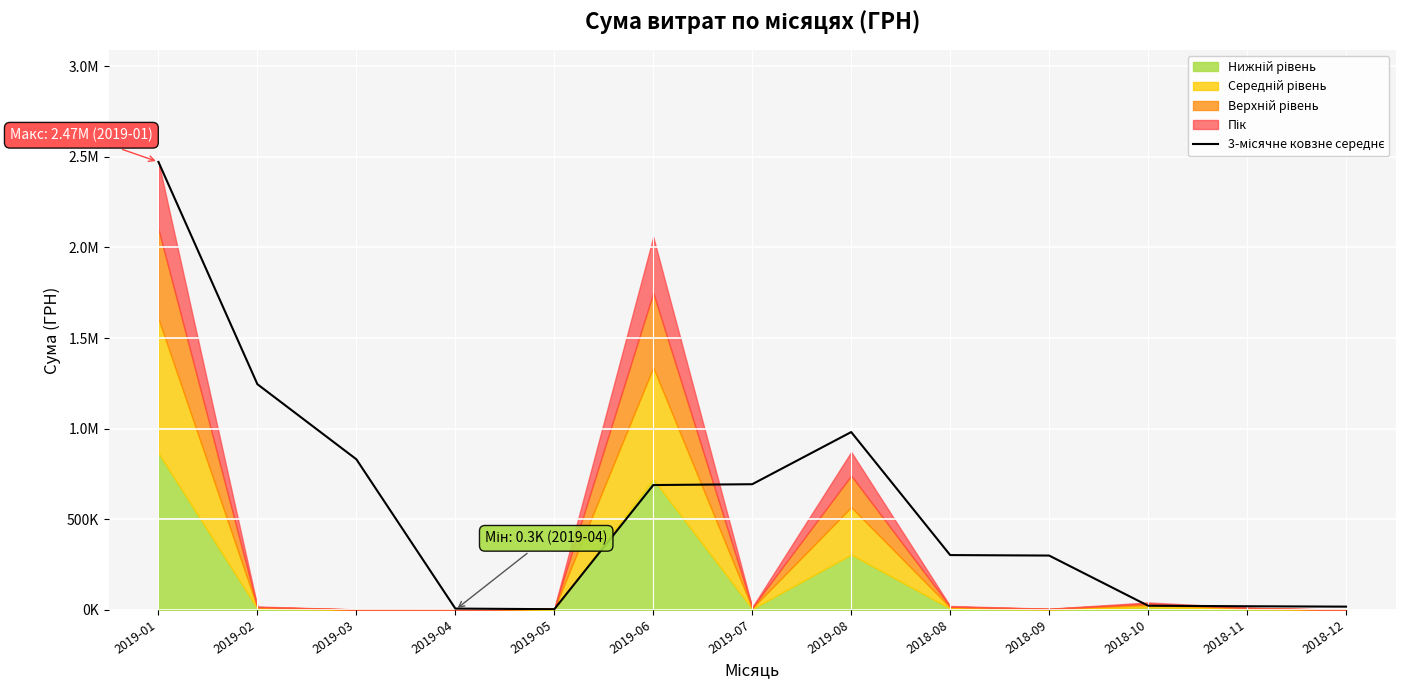

Reading right to left, what are all the values shown in this chart?

2018-12=17705.5	2018-11=19805.5	2018-10=22762.6	2018-09=299680.3	2018-08=302334.6	2019-08=981284.3	2019-07=693446.6	2019-06=688796.8	2019-05=3563.0	2019-04=7032.5	2019-03=831017.5	2019-02=1245357.4	2019-01=2472268.6